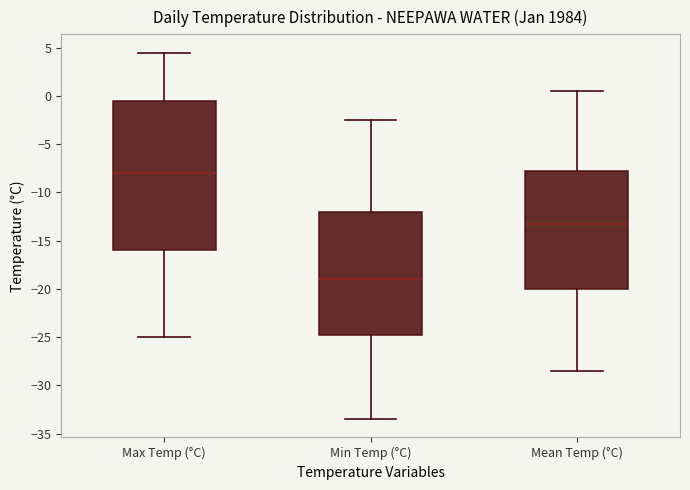

Which box is the tallest, from its lower edge to its upper edge?

Max Temp (°C)